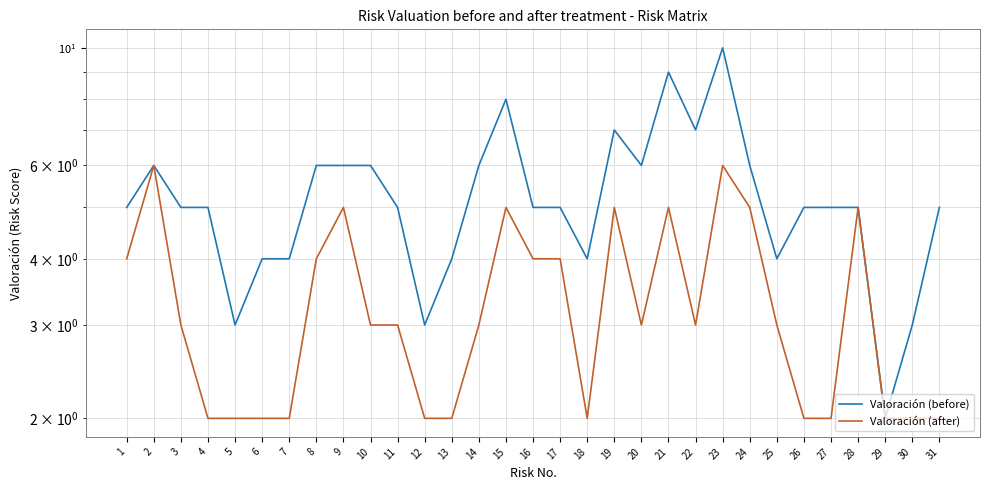

What is the value of the Valoración (before) point at the 8th from the left?

6